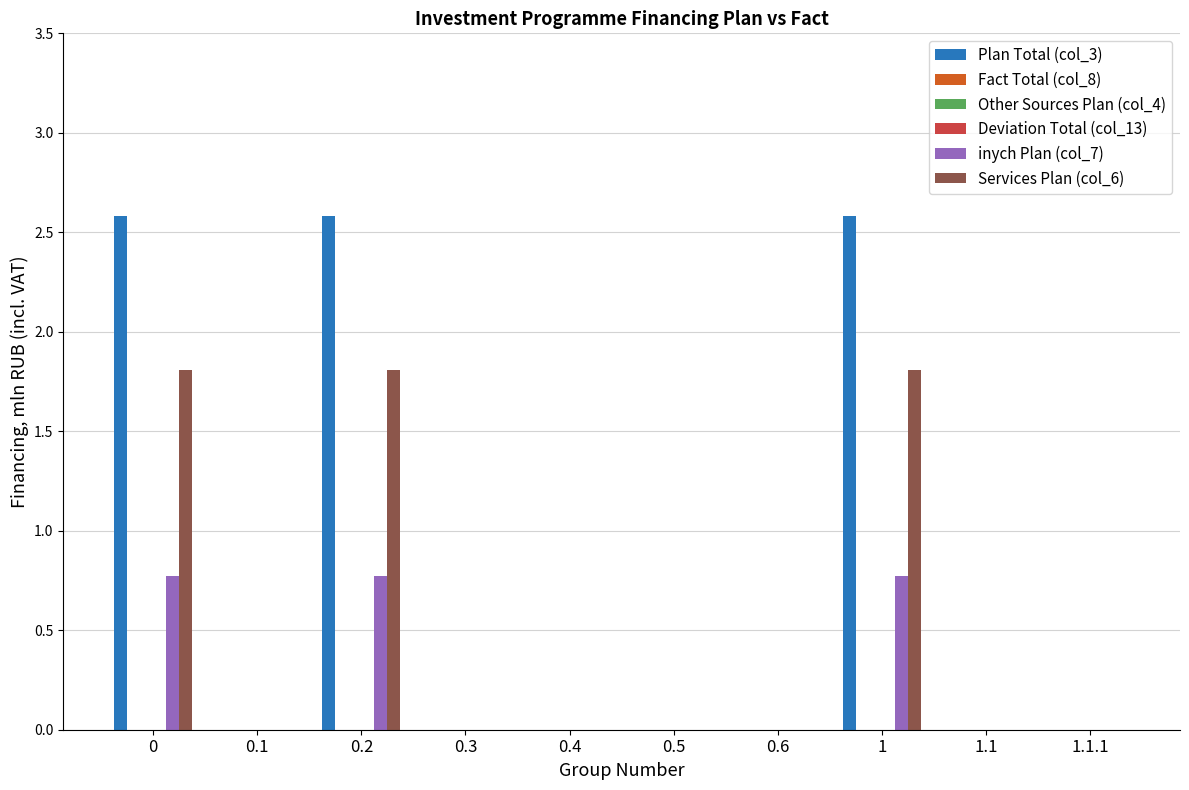

What position from the right is 0.1?

9